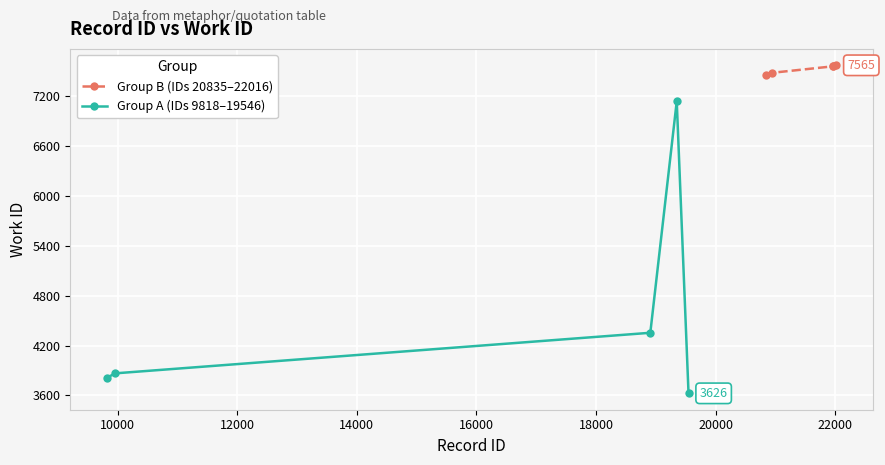

True or false: Group A (IDs 9818–19546) and Group B (IDs 20835–22016) intersect in this chart.

False